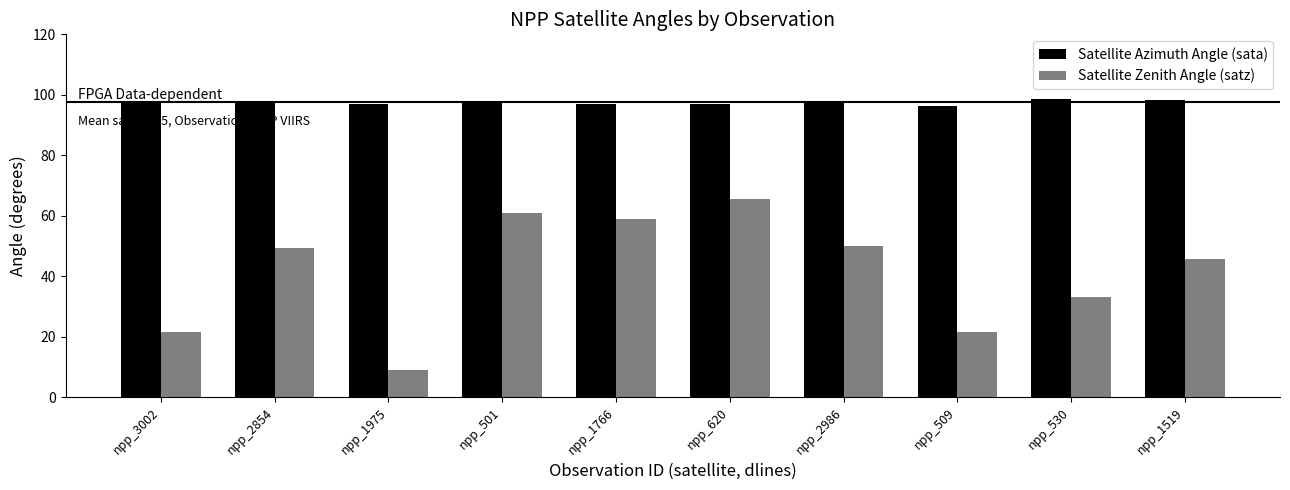

Which series has the widest spread of values?

Satellite Zenith Angle (satz)